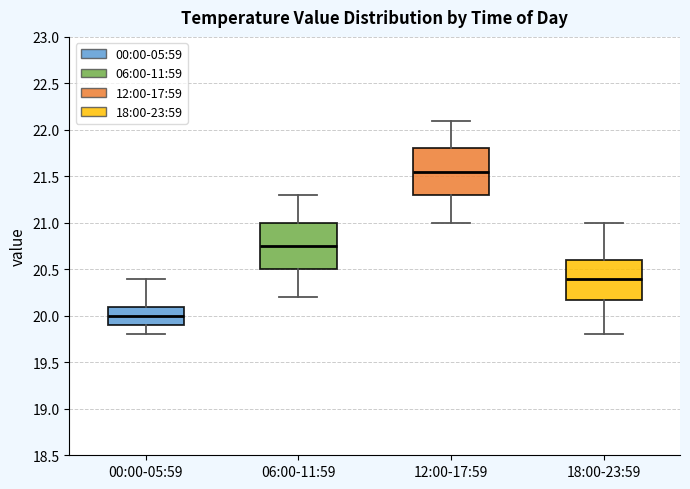

Reading left to right, transcribe this box plot: for each box, give where its median line is, the range the box spans, and where its two whiskers end, as read against the y-axis. The values are not printed on the chart, so give them approximately, as read against the axis.

00:00-05:59: median 20.00, box 19.90 to 20.10, whiskers 19.80 to 20.40
06:00-11:59: median 20.75, box 20.50 to 21.00, whiskers 20.20 to 21.30
12:00-17:59: median 21.55, box 21.30 to 21.80, whiskers 21.00 to 22.10
18:00-23:59: median 20.40, box 20.20 to 20.60, whiskers 19.80 to 21.00